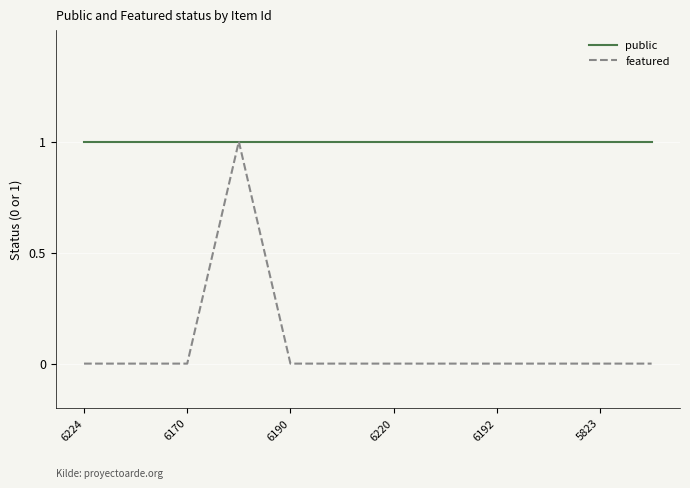

Which series has the widest spread of values?

featured